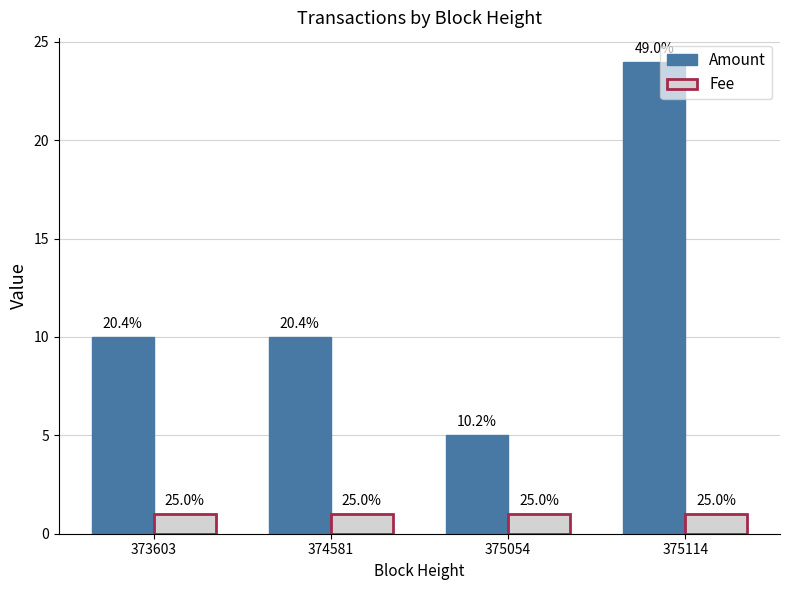

Rank the series by their maximum value, from highest to lowest.

Amount, Fee